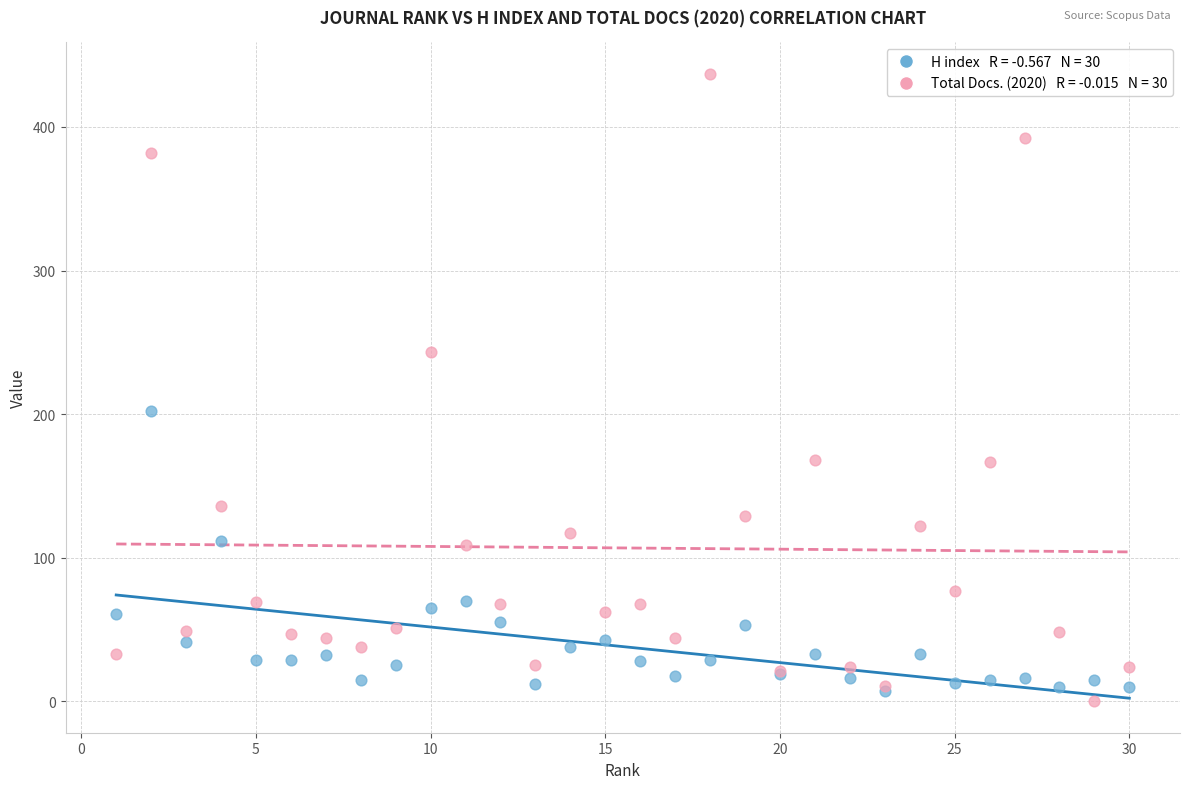

Across all series, what Y value is closest to 218?

202